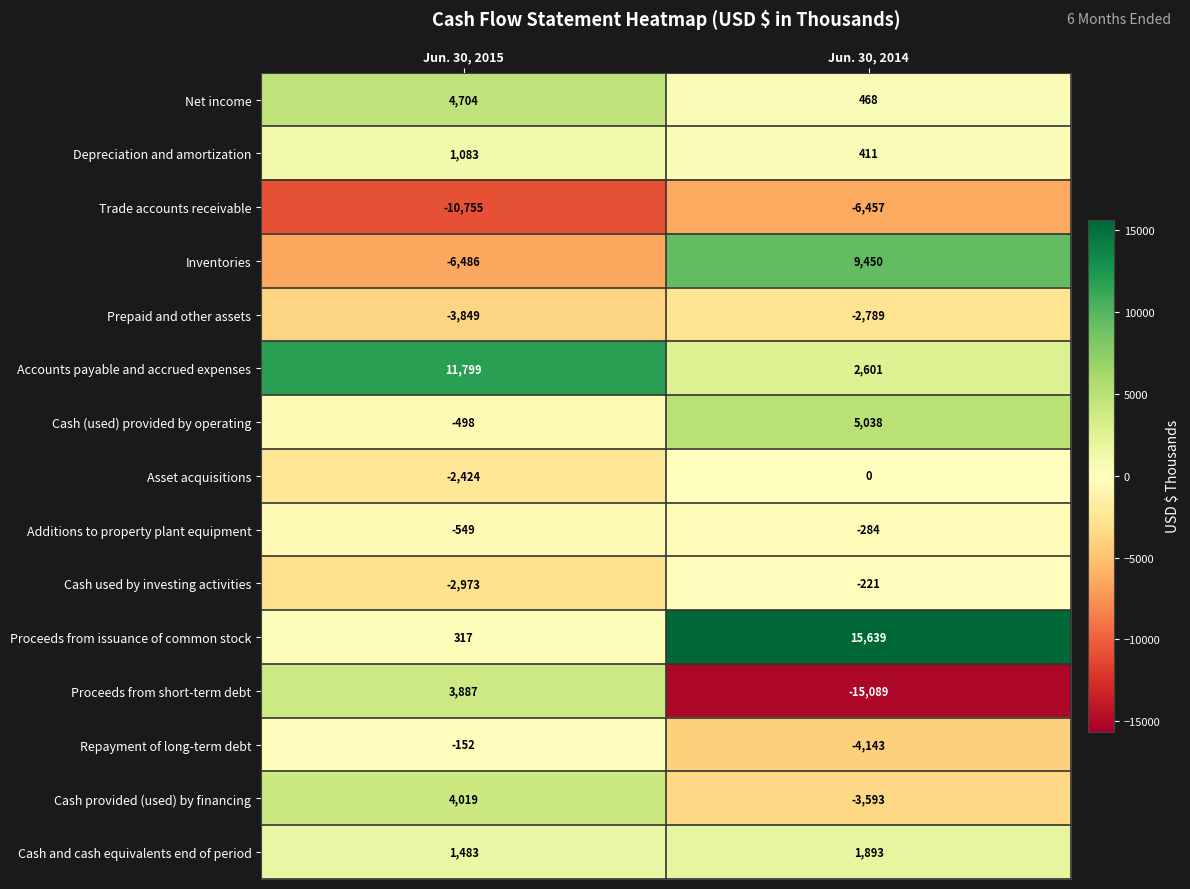

At which category is the sum across all series the highest?

Jun. 30, 2014